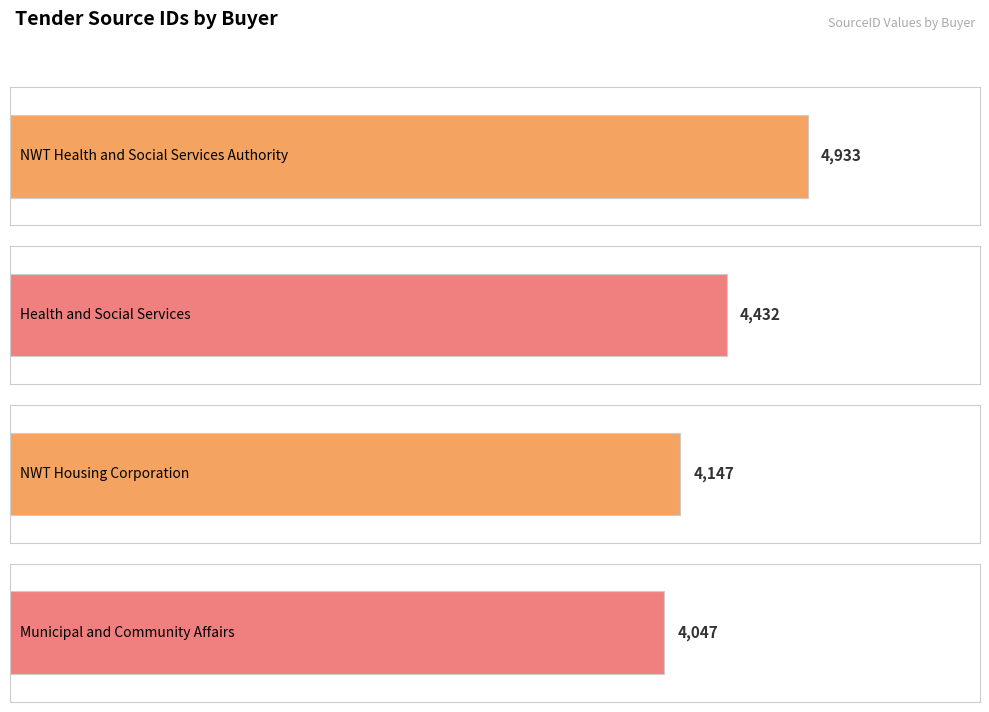

Rank the categories by value from highest to lowest.

NWT Health and Social Services Authority, Health and Social Services, NWT Housing Corporation, Municipal and Community Affairs